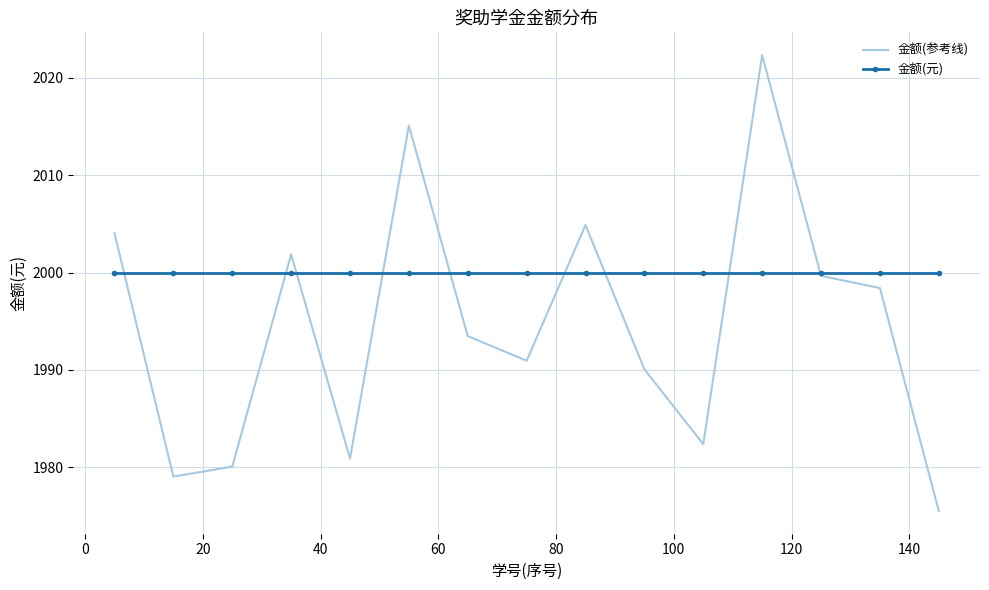

Which series has the widest spread of values?

金额(参考线)